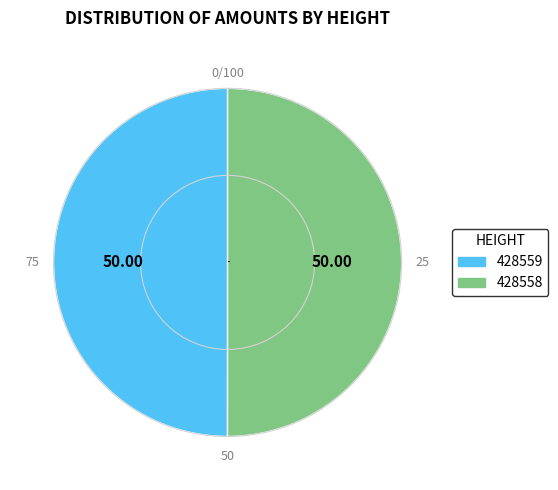

Is the sum of 428559 and 428558 greater than half?

Yes